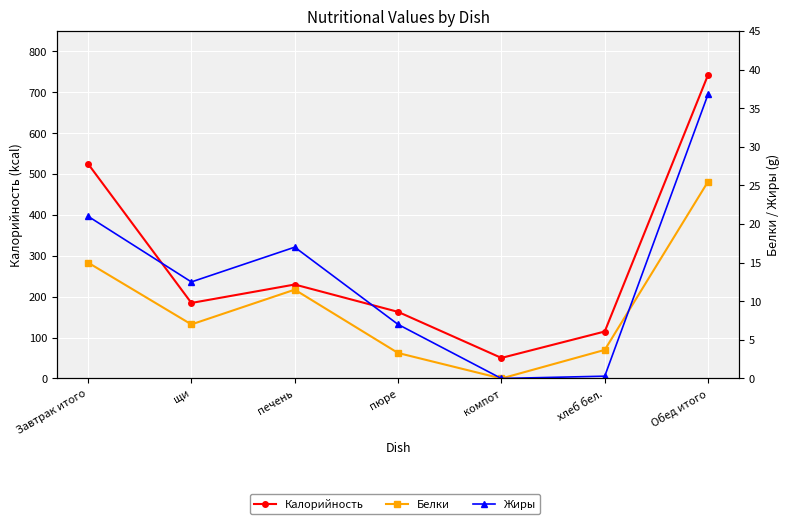

The value of Жиры at пюре is 11.2. True or false?

False